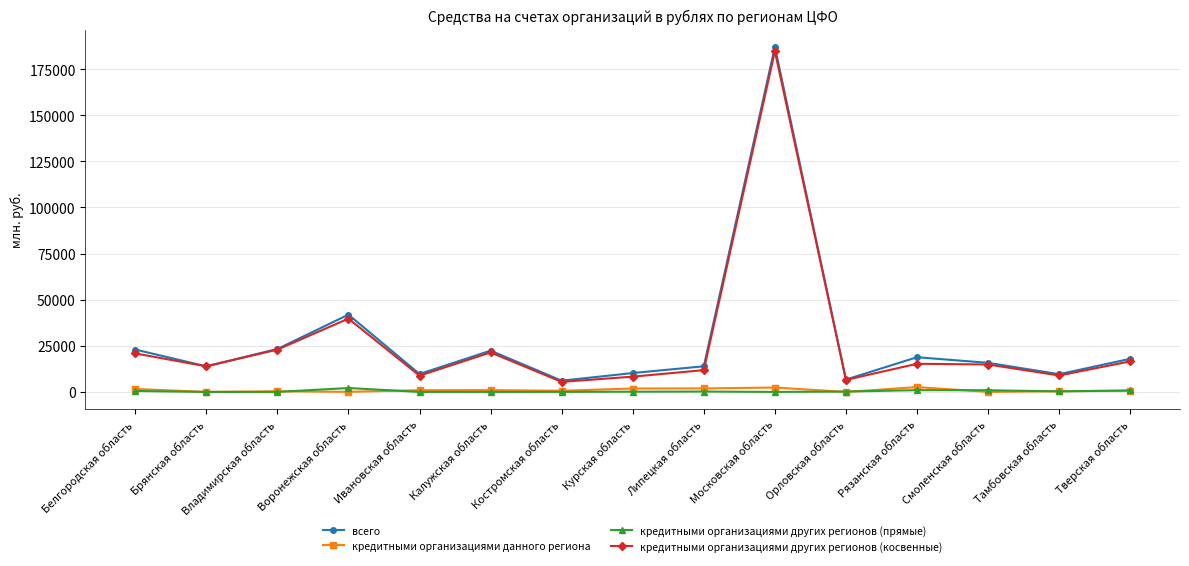

Which series has the largest range (max minus min)?

всего